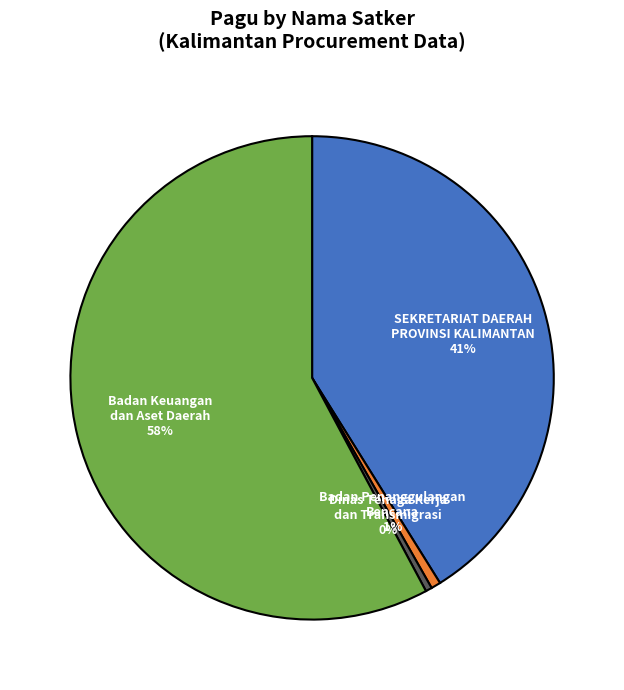

To the nearest percent, what portion does Badan Keuangan dan Aset Daerah represent?

58%